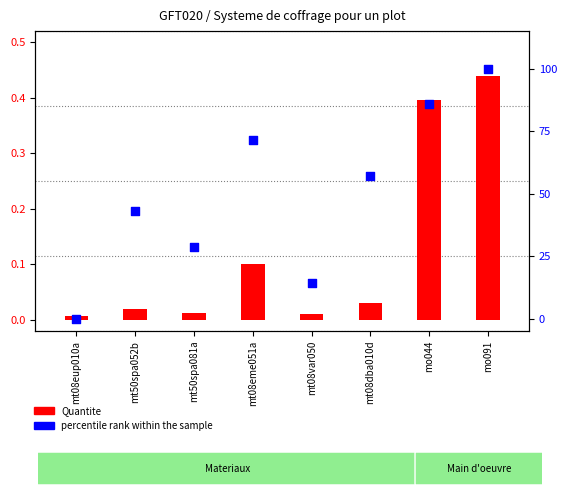

Which series has the largest total across all categories?

percentile rank within the sample